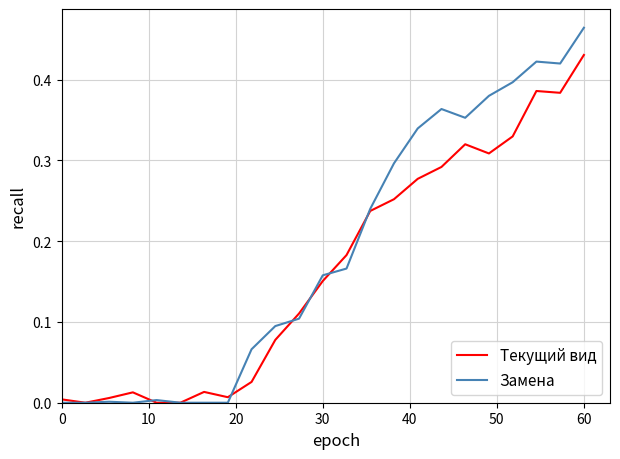

What are all the series names shown in the legend?

Текущий вид, Замена